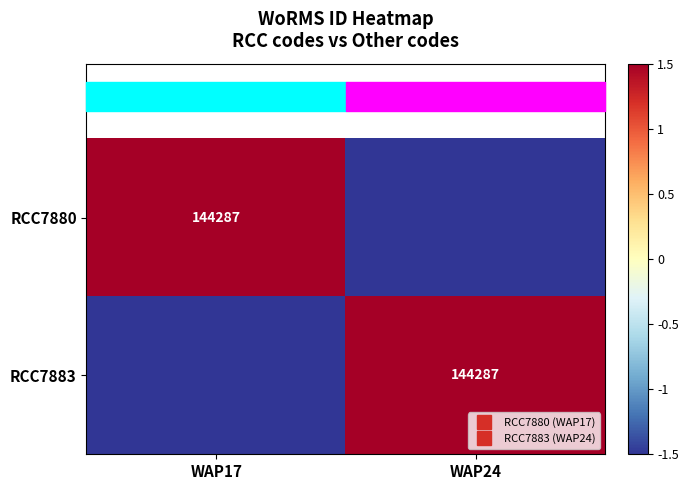

Where does the RCC7883 series first go above 1?

WAP24